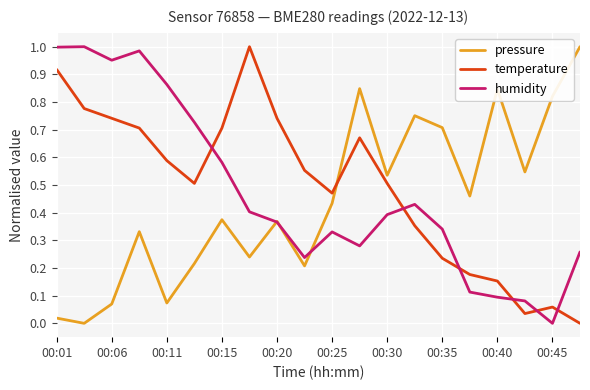

How many times do temperature and pressure cross each other?

1